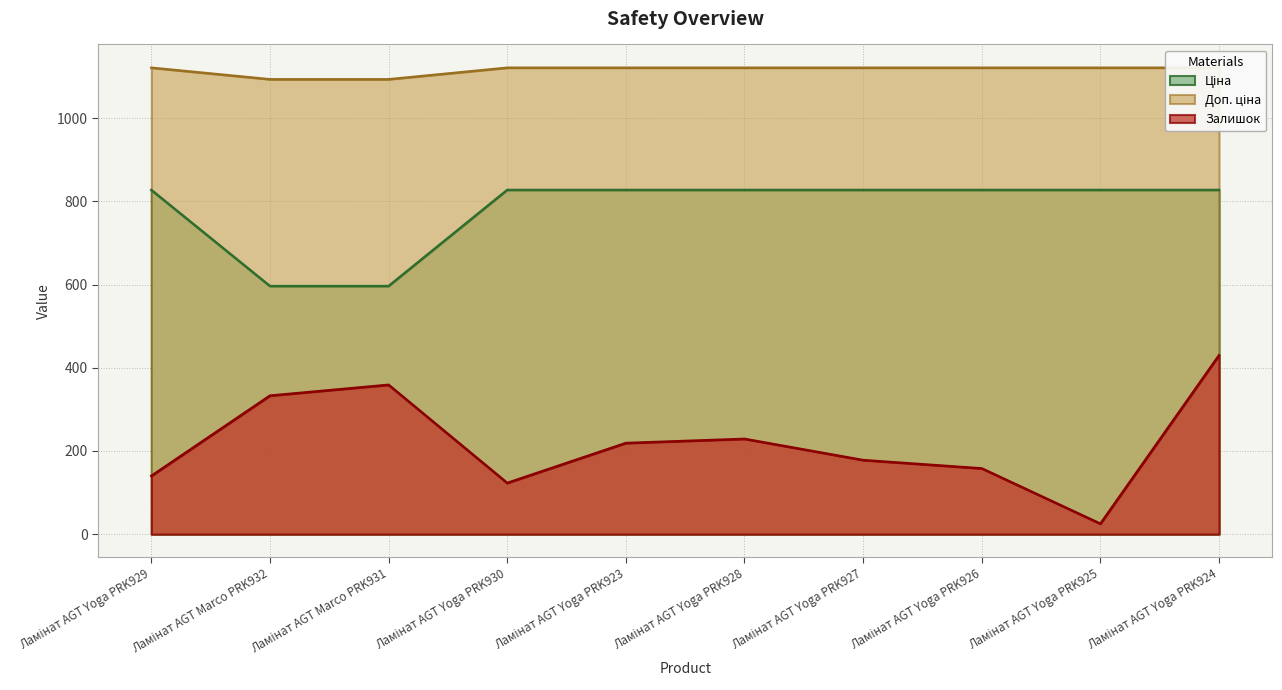

How many categories are shown in the chart?

10